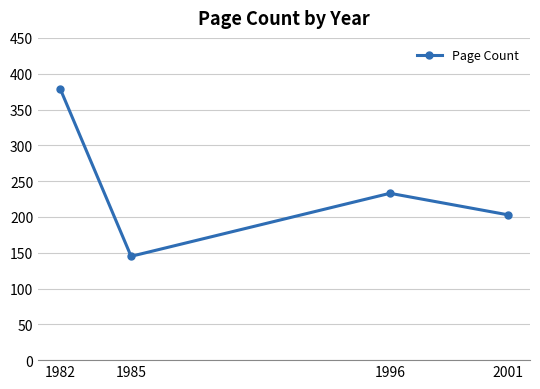

Reading right to left, extract all data points from this chart.

2001=203	1996=233	1985=145	1982=378